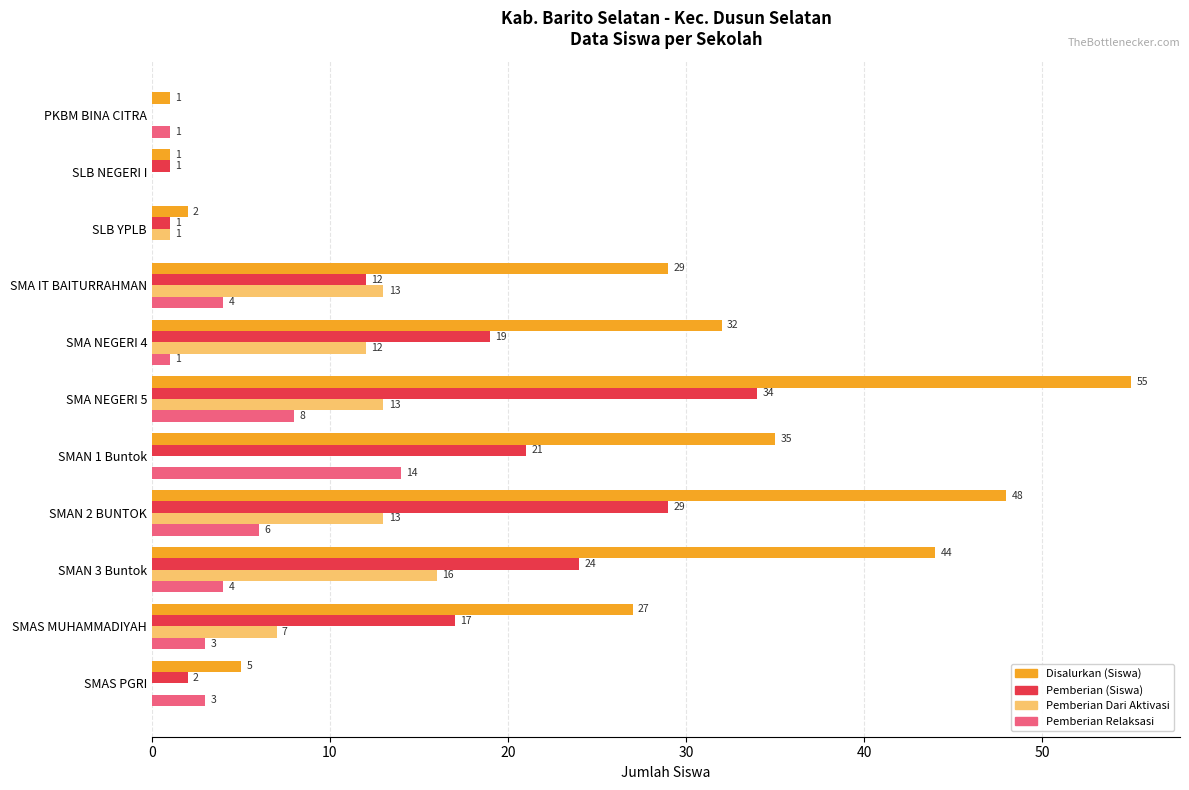

Which series changed the most between SMA IT BAITURRAHMAN and SMAS MUHAMMADIYAH?

Pemberian Dari Aktivasi